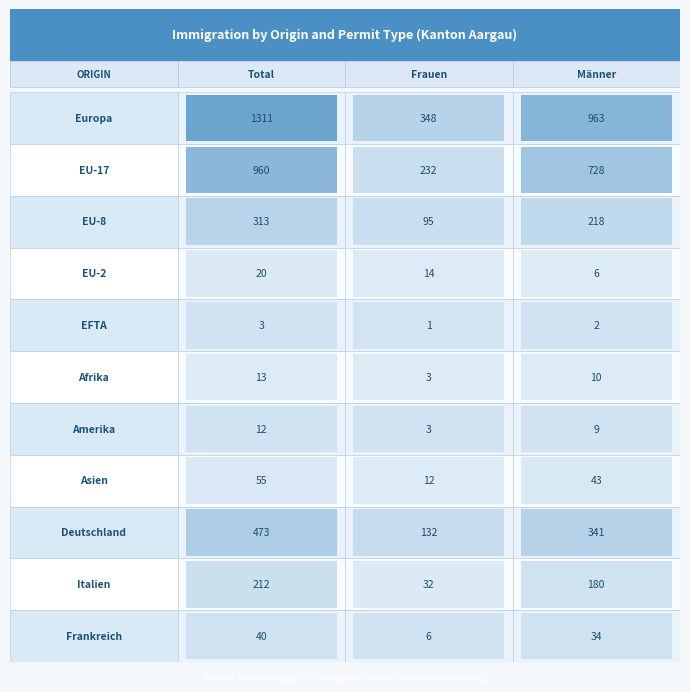

Reading left to right, what are all the values shown in this chart?

Europa: 1311	348	963
EU-17: 960	232	728
EU-8: 313	95	218
EU-2: 20	14	6
EFTA: 3	1	2
Afrika: 13	3	10
Amerika: 12	3	9
Asien: 55	12	43
Deutschland: 473	132	341
Italien: 212	32	180
Frankreich: 40	6	34